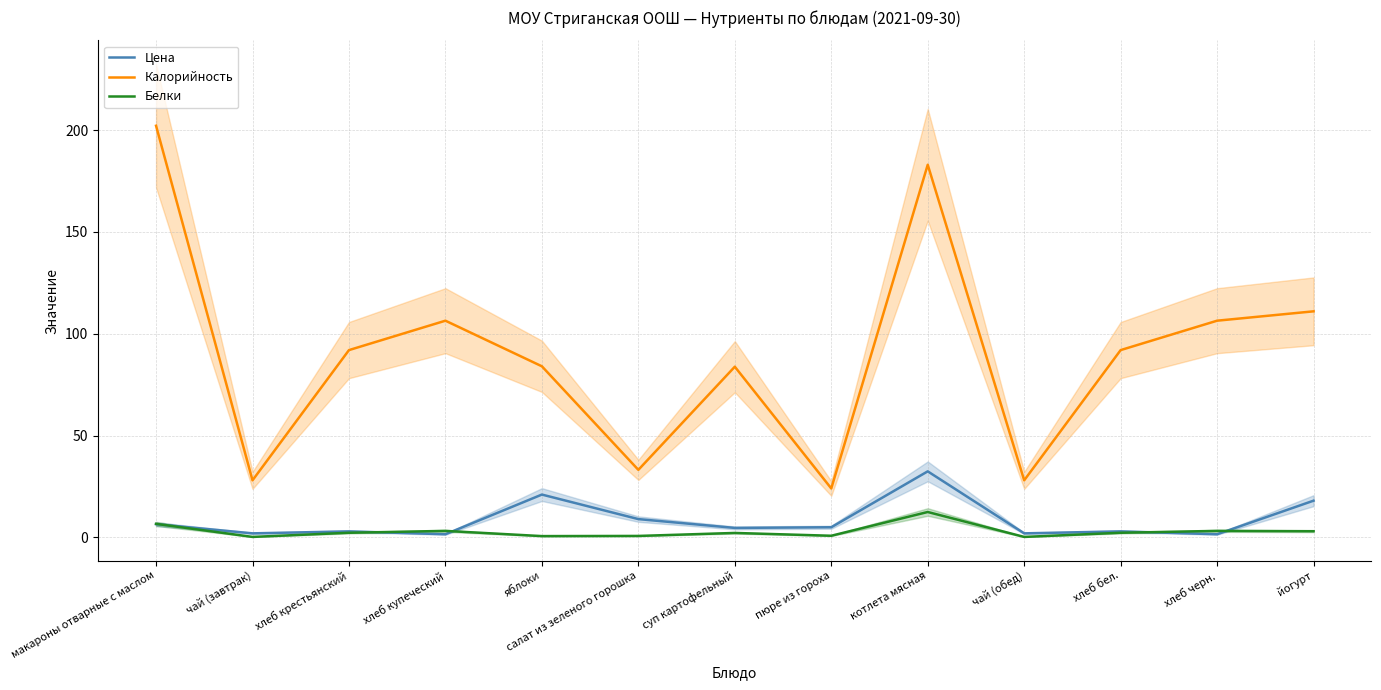

Reading right to left, list all the values displayed in this chart.

Цена: 18.0	1.5	2.9	1.9	32.4	5.0	4.6	8.9	21.0	1.5	2.9	1.9	6.5
Калорийность: 111.0	106.4	92.0	28.0	183.0	24.0	83.8	33.1	84.0	106.4	92.0	28.0	202.1
Белки: 3.0	3.2	2.2	0.2	12.4	0.8	2.1	0.7	0.6	3.2	2.2	0.2	6.6